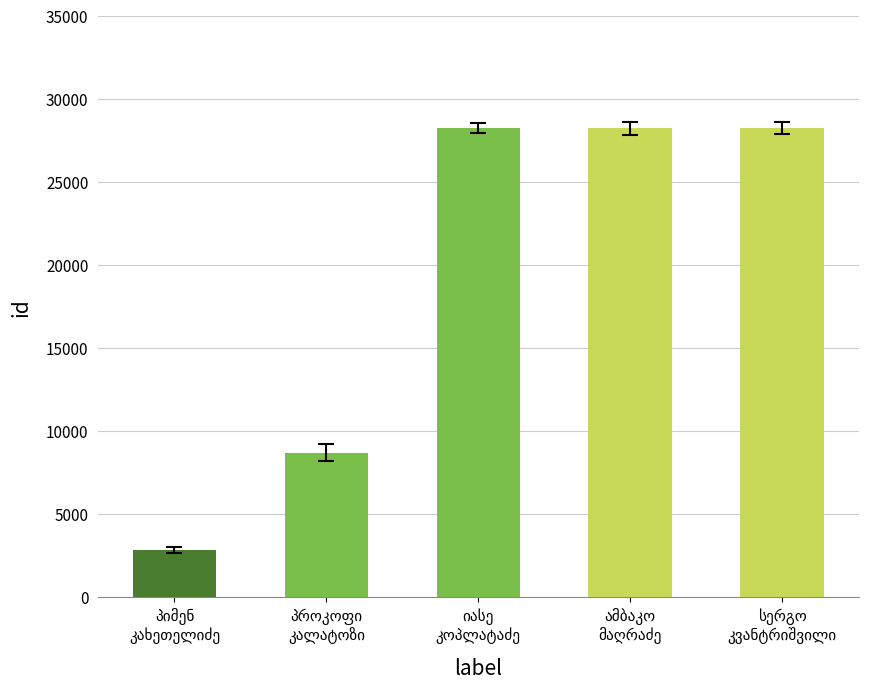

Which has a higher value, სერგო კვანტრიშვილი or პროკოფი კალატოზი?

სერგო კვანტრიშვილი